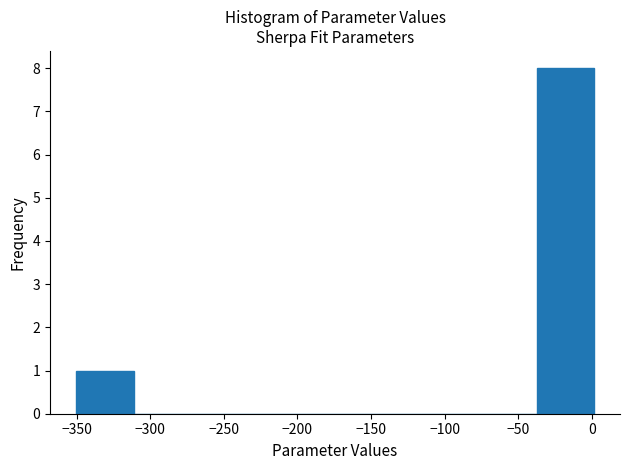

Which range on the x-axis has the tallest bar?

-40 to 0